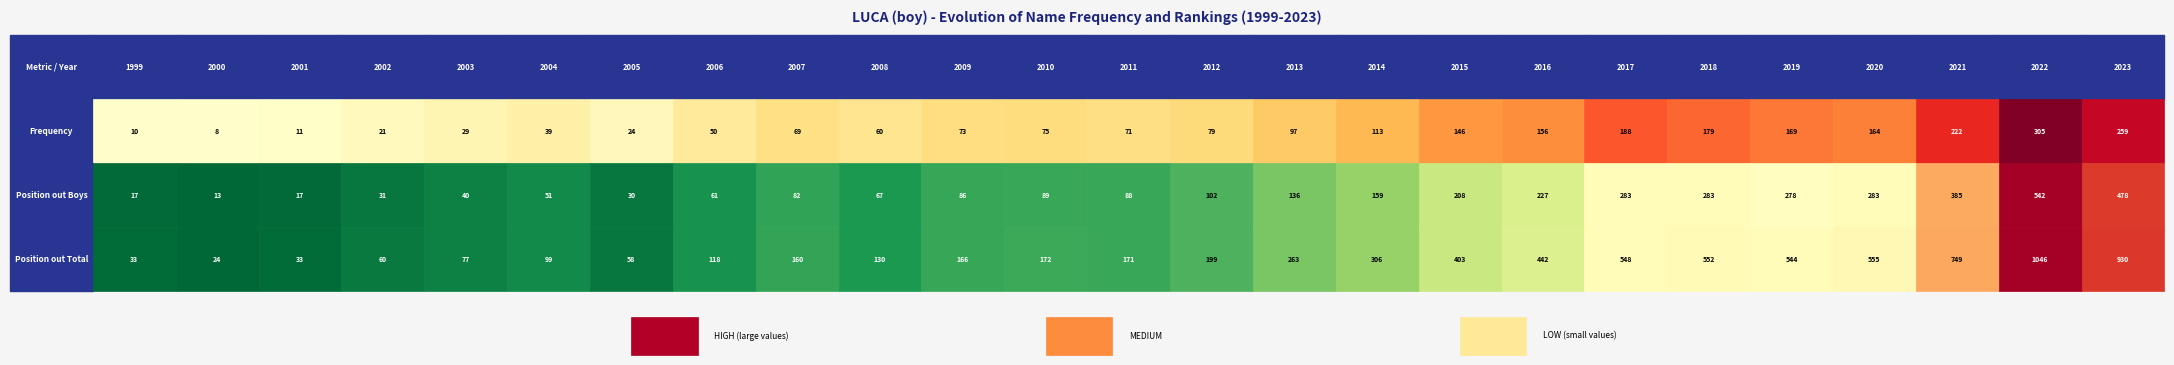

What is the sum of the 2013 values at 2 and 1?

399